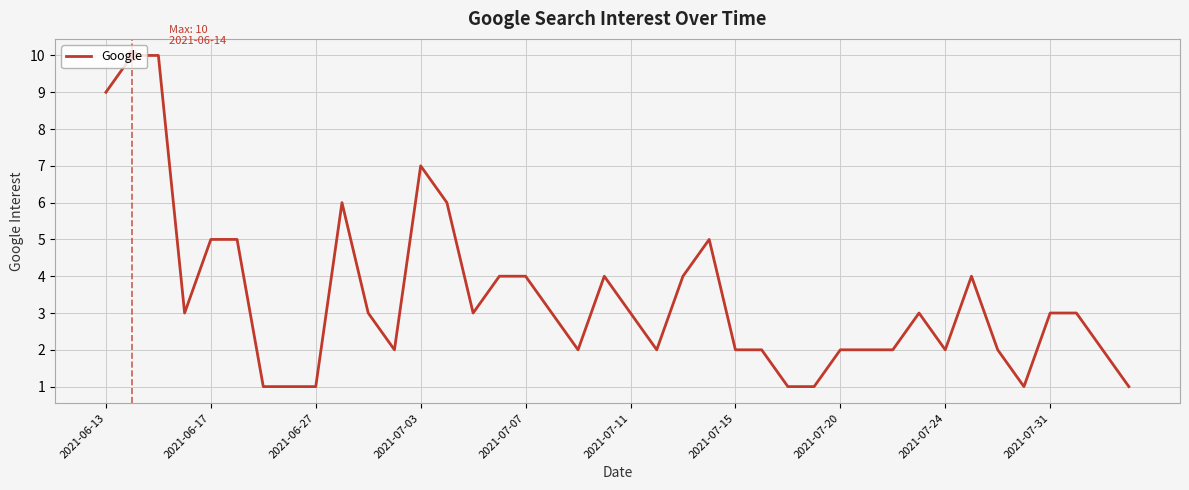

What is the greatest value displayed?

10